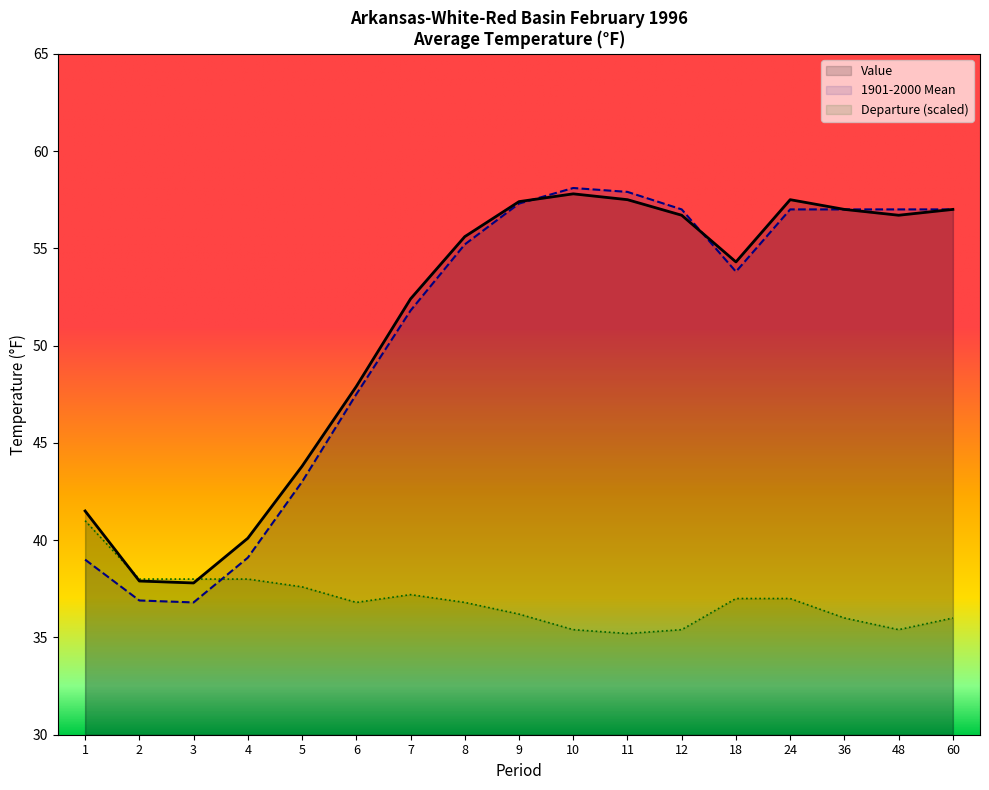

At which label does Departure reach its minimum?

11